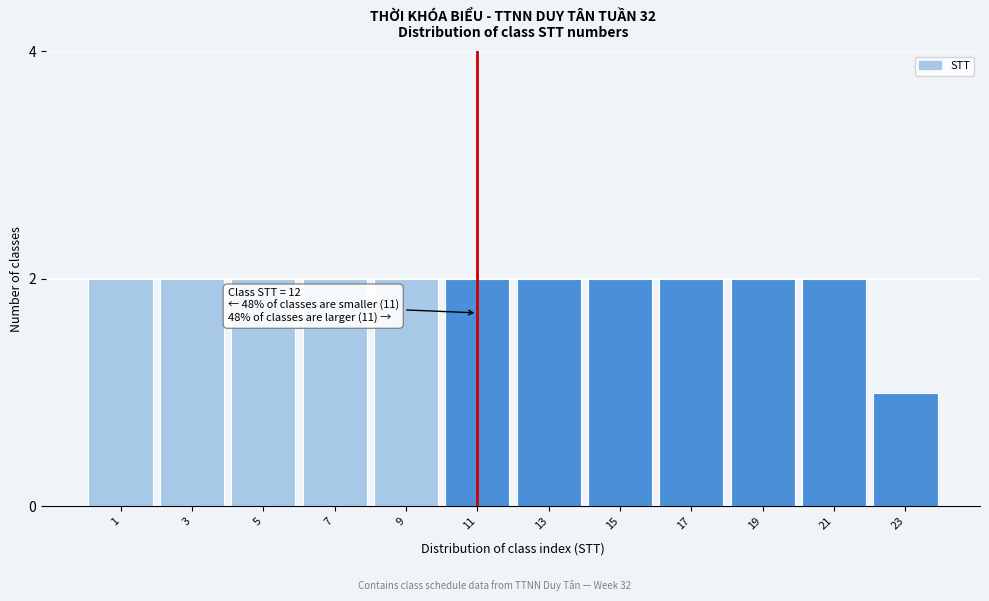

Reading right to left, what are all the values shown in this chart?

23=1	21=2	19=2	17=2	15=2	13=2	11=2	9=2	7=2	5=2	3=2	1=2